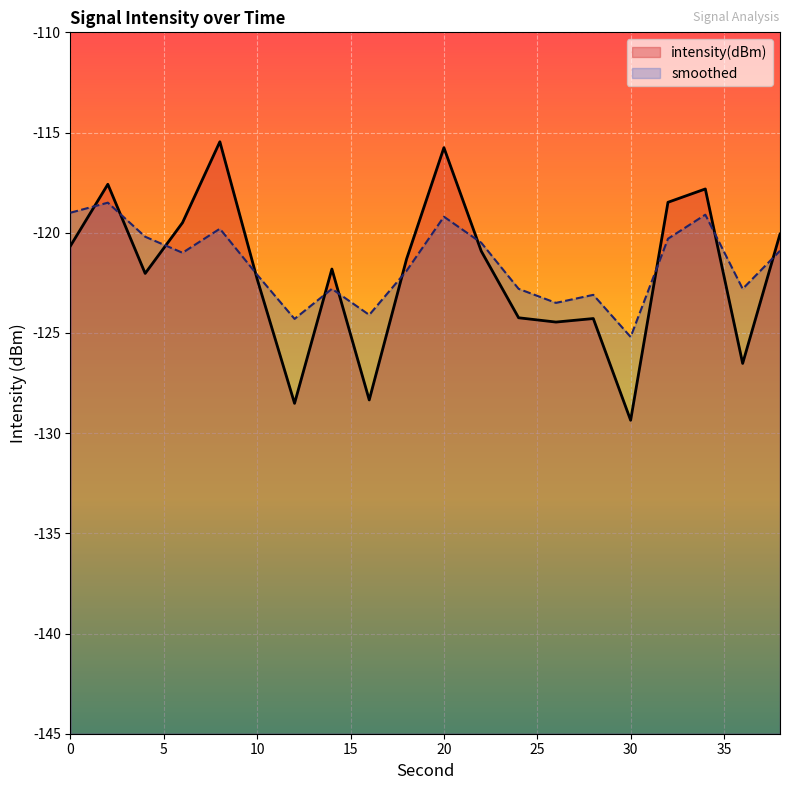

Which label corresponds to the smallest value in the chart?

30